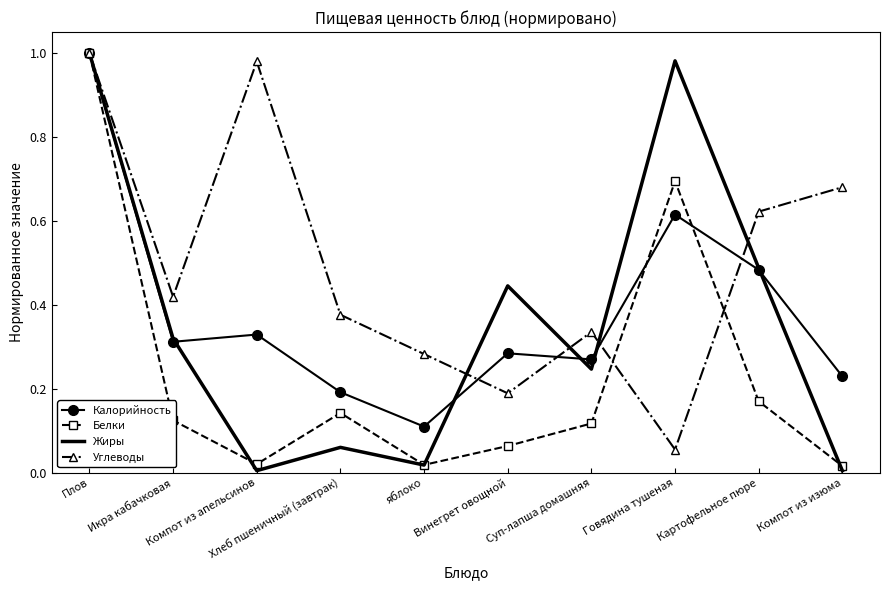

How many interior local peaks does the Жиры series have?

3